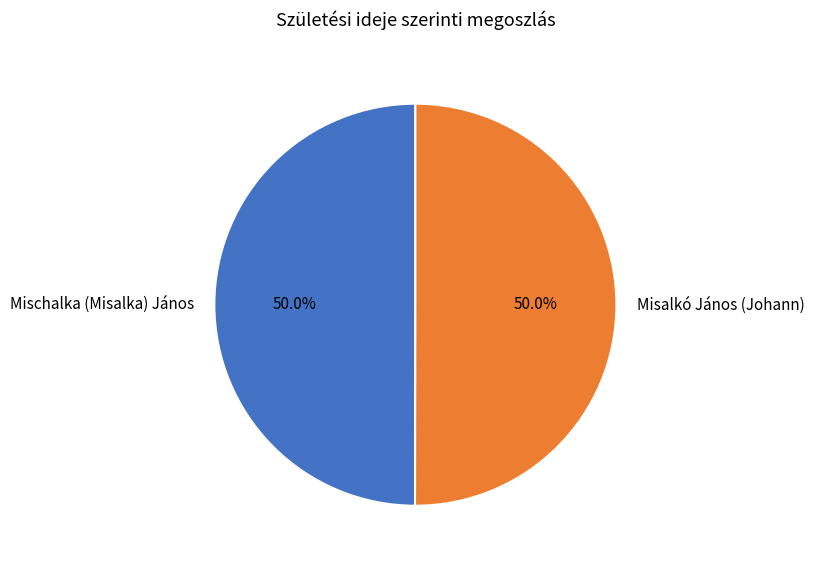

What percentage is the Mischalka (Misalka) János slice, to the nearest percent?

50%